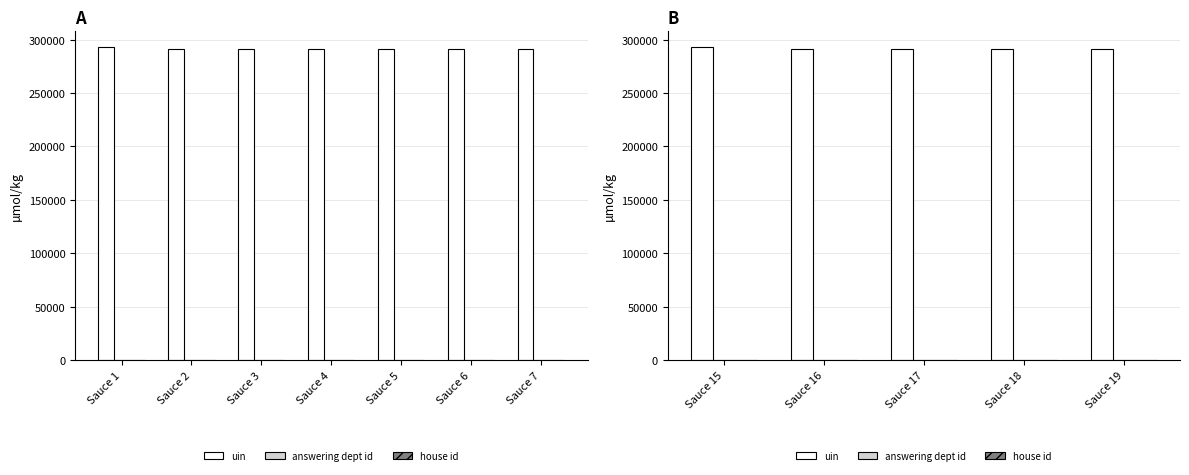

What is the sum of all house id values?

975